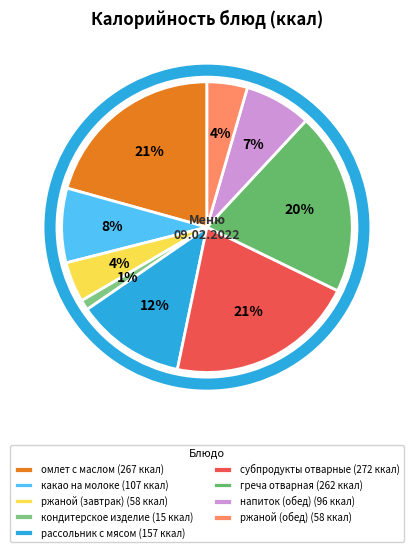

How much of the chart is everything except кондитерское изделие?

98.9%